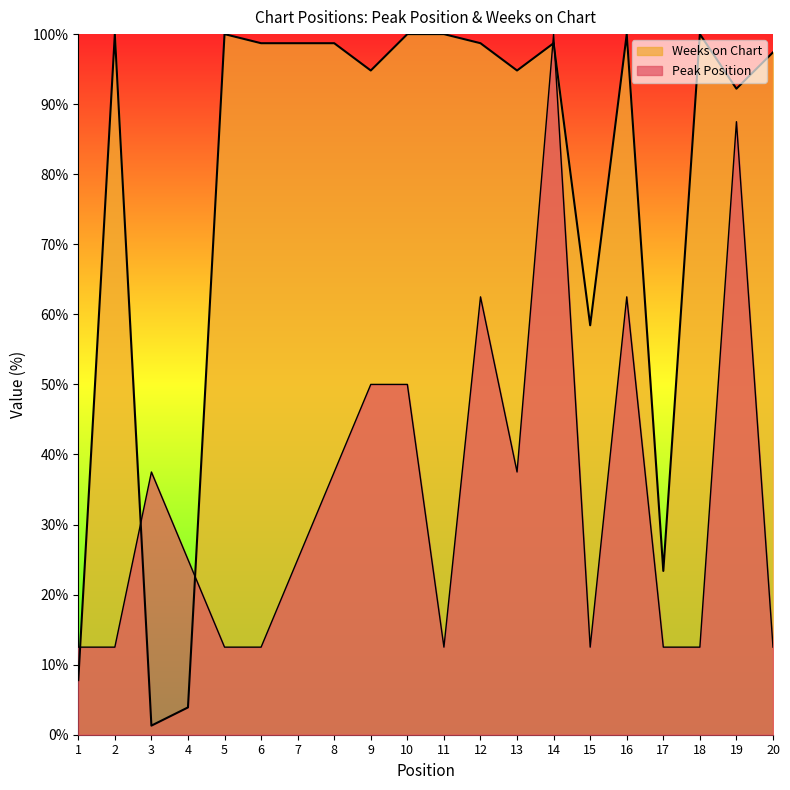

How many lines are shown in the chart?

2